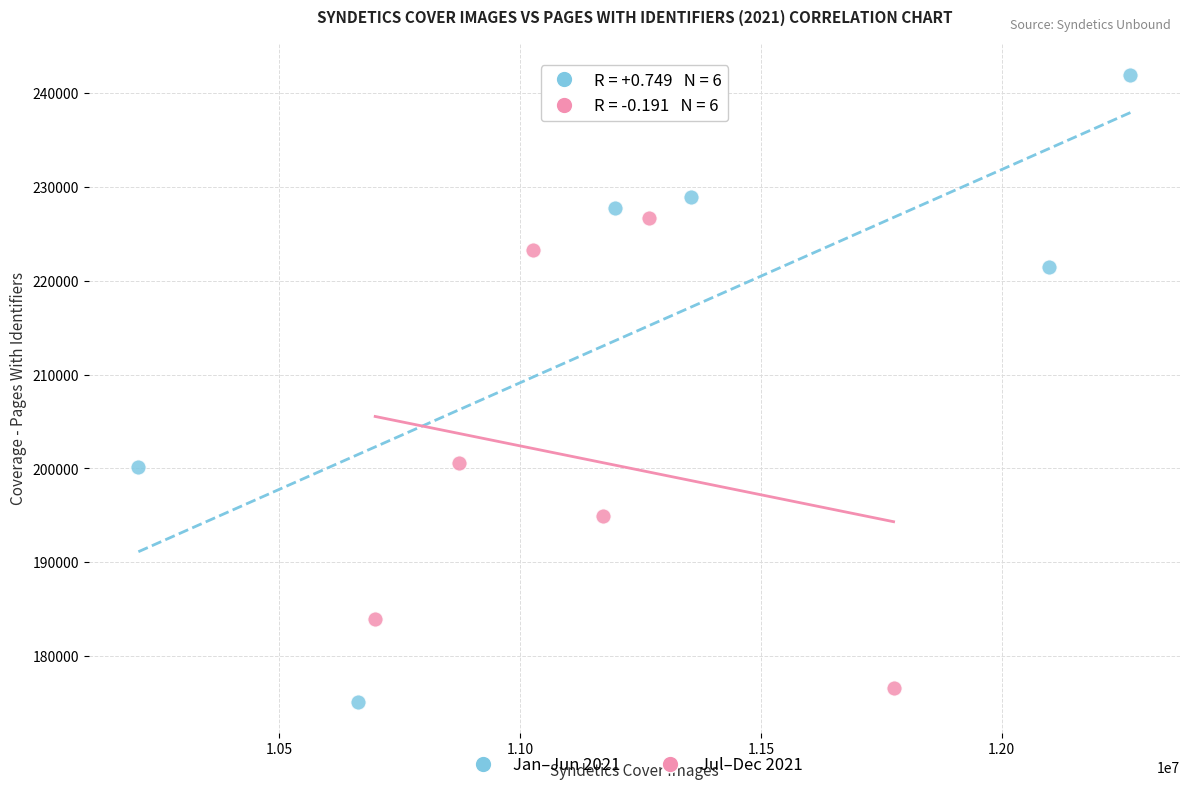

Which series has the largest Y range (max minus min)?

Jan–Jun 2021